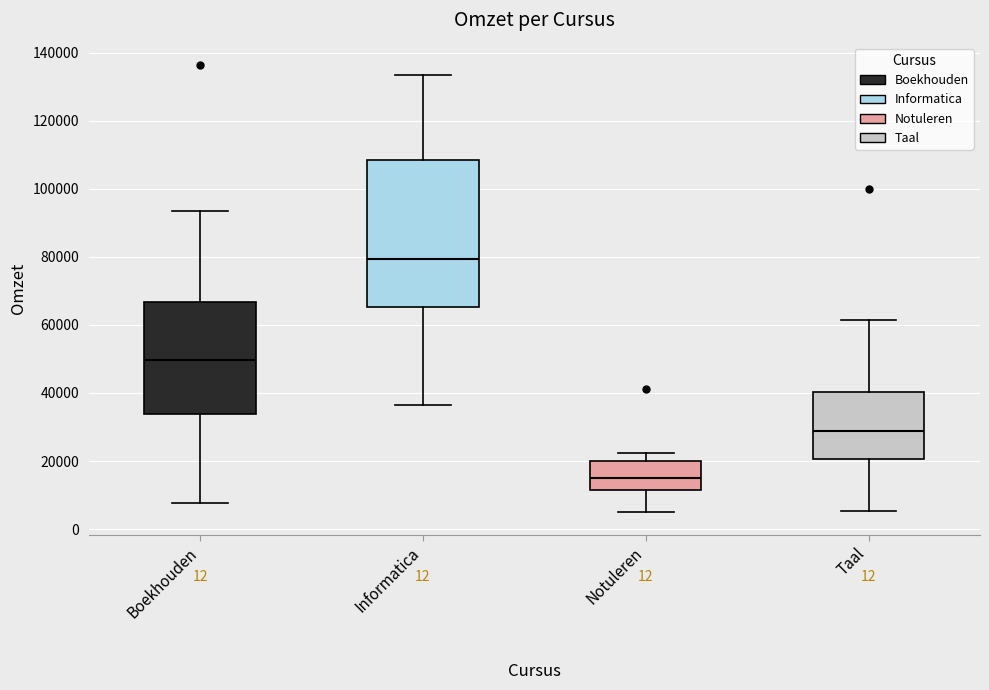

Reading left to right, read every box against the y-axis: the position of its median line, the range the box covers, and the ends of its whiskers. The values are not printed on the chart, so give them approximately, as read against the axis.

Boekhouden: median 50000, box 34000 to 66000, whiskers 8000 to 94000
Informatica: median 80000, box 66000 to 108000, whiskers 36000 to 134000
Notuleren: median 16000, box 12000 to 20000, whiskers 4000 to 22000
Taal: median 28000, box 20000 to 40000, whiskers 6000 to 62000